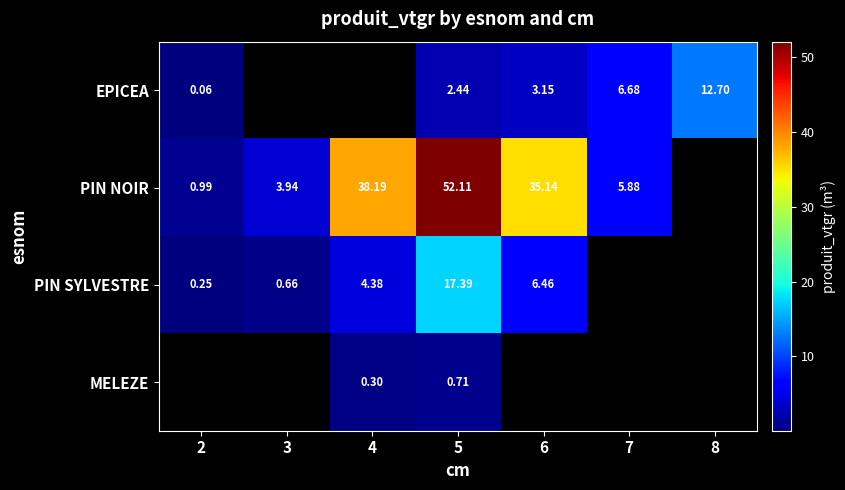

Is the value of PIN NOIR at 2 greater than the value of PIN SYLVESTRE at 6?

No